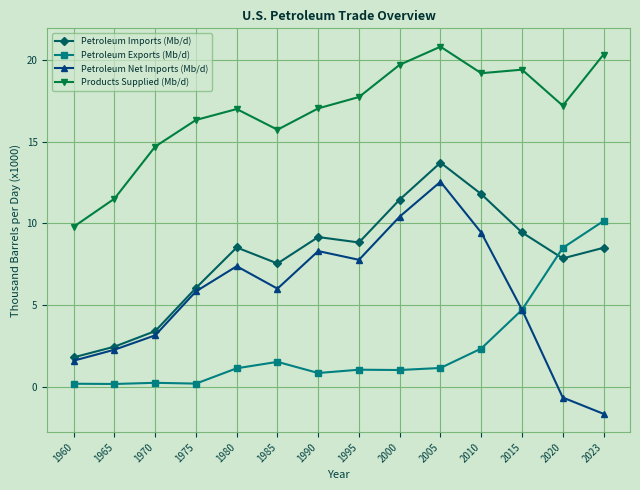

What is the difference between the maximum and minimum values in the Products Supplied (Mb/d) series?

11003.3